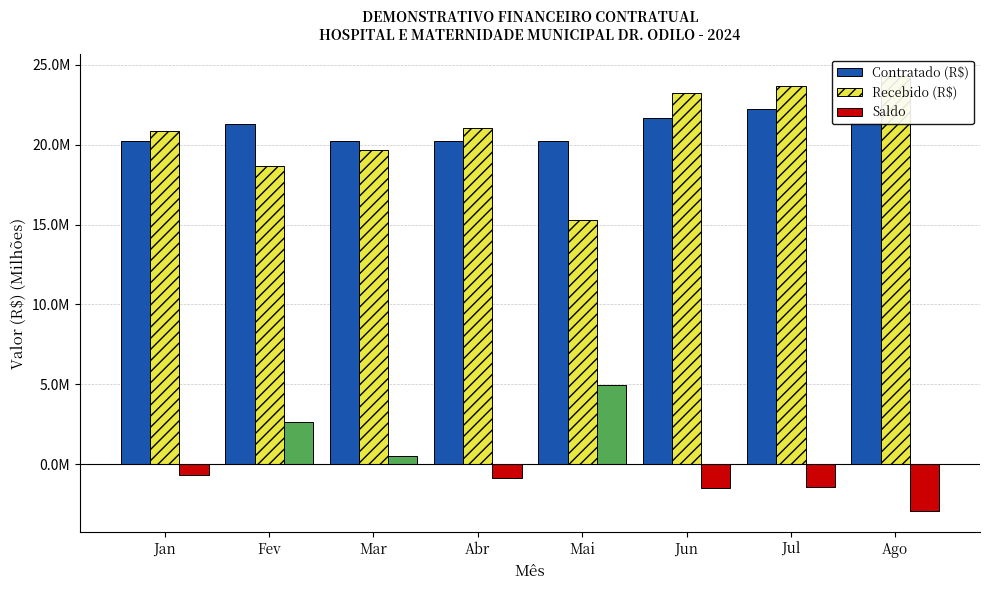

What are all the series names shown in the legend?

Contratado (R$), Recebido (R$), Saldo